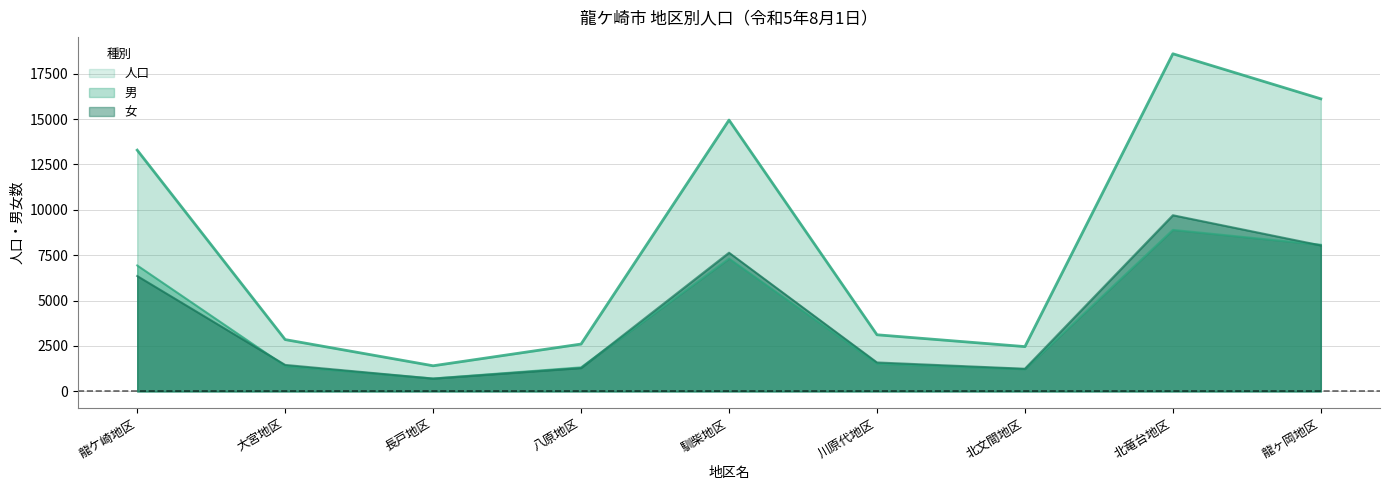

True or false: 男 has a value of 1002 at 長戸地区.

False